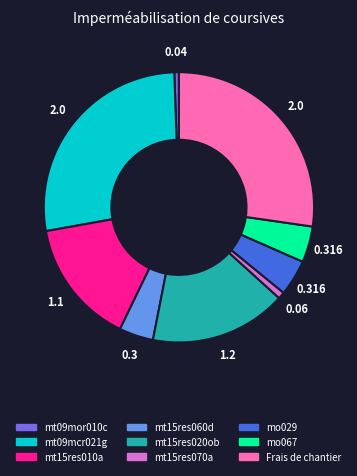

True or false: mo067 accounts for 4% of the total.

True